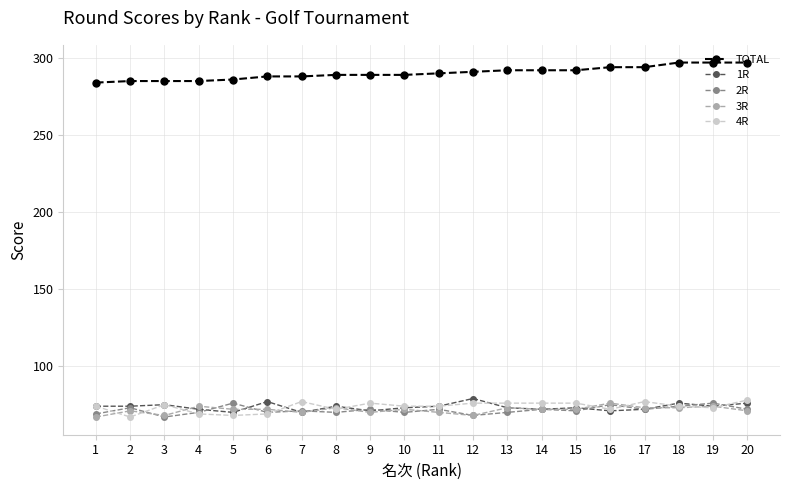

What is the spread (max minus min) of values at 19?

224